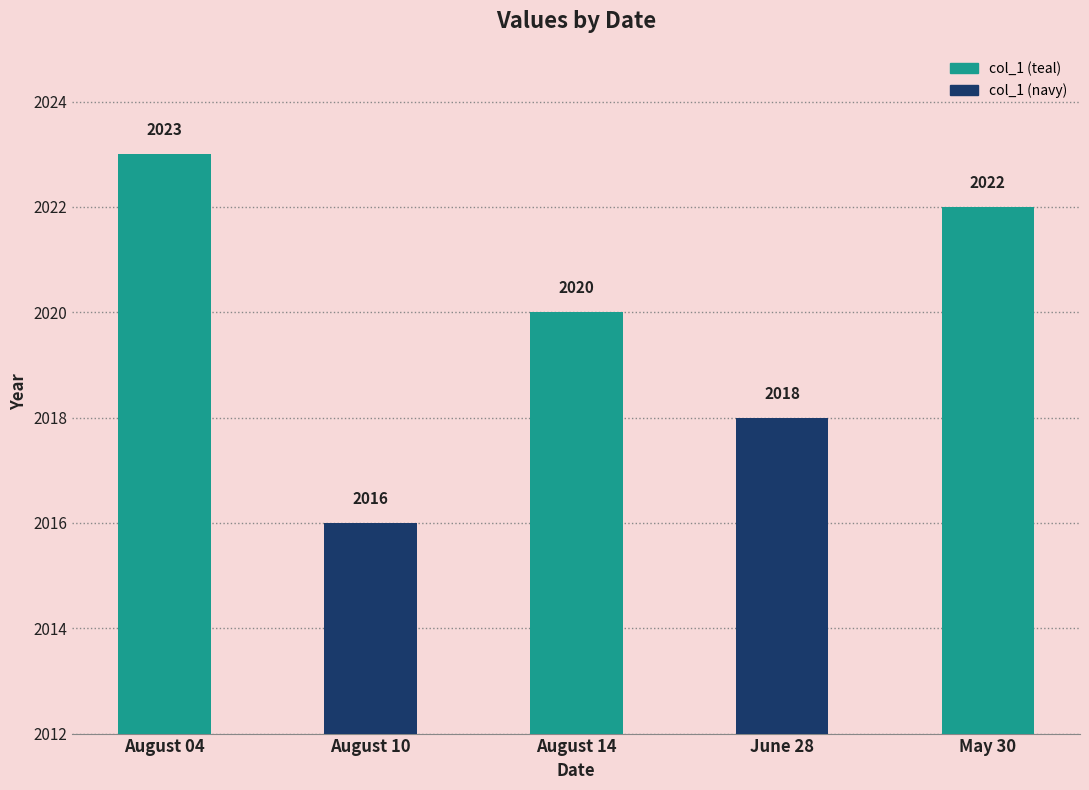

How many bars are there in total?

5